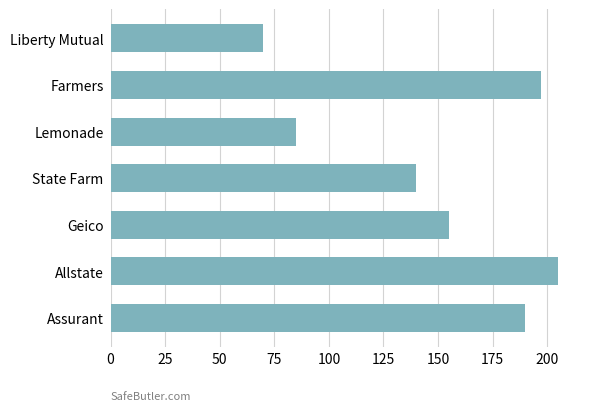

Reading top to bottom, list all the values displayed in this chart.

70	197	85	140	155	205	190